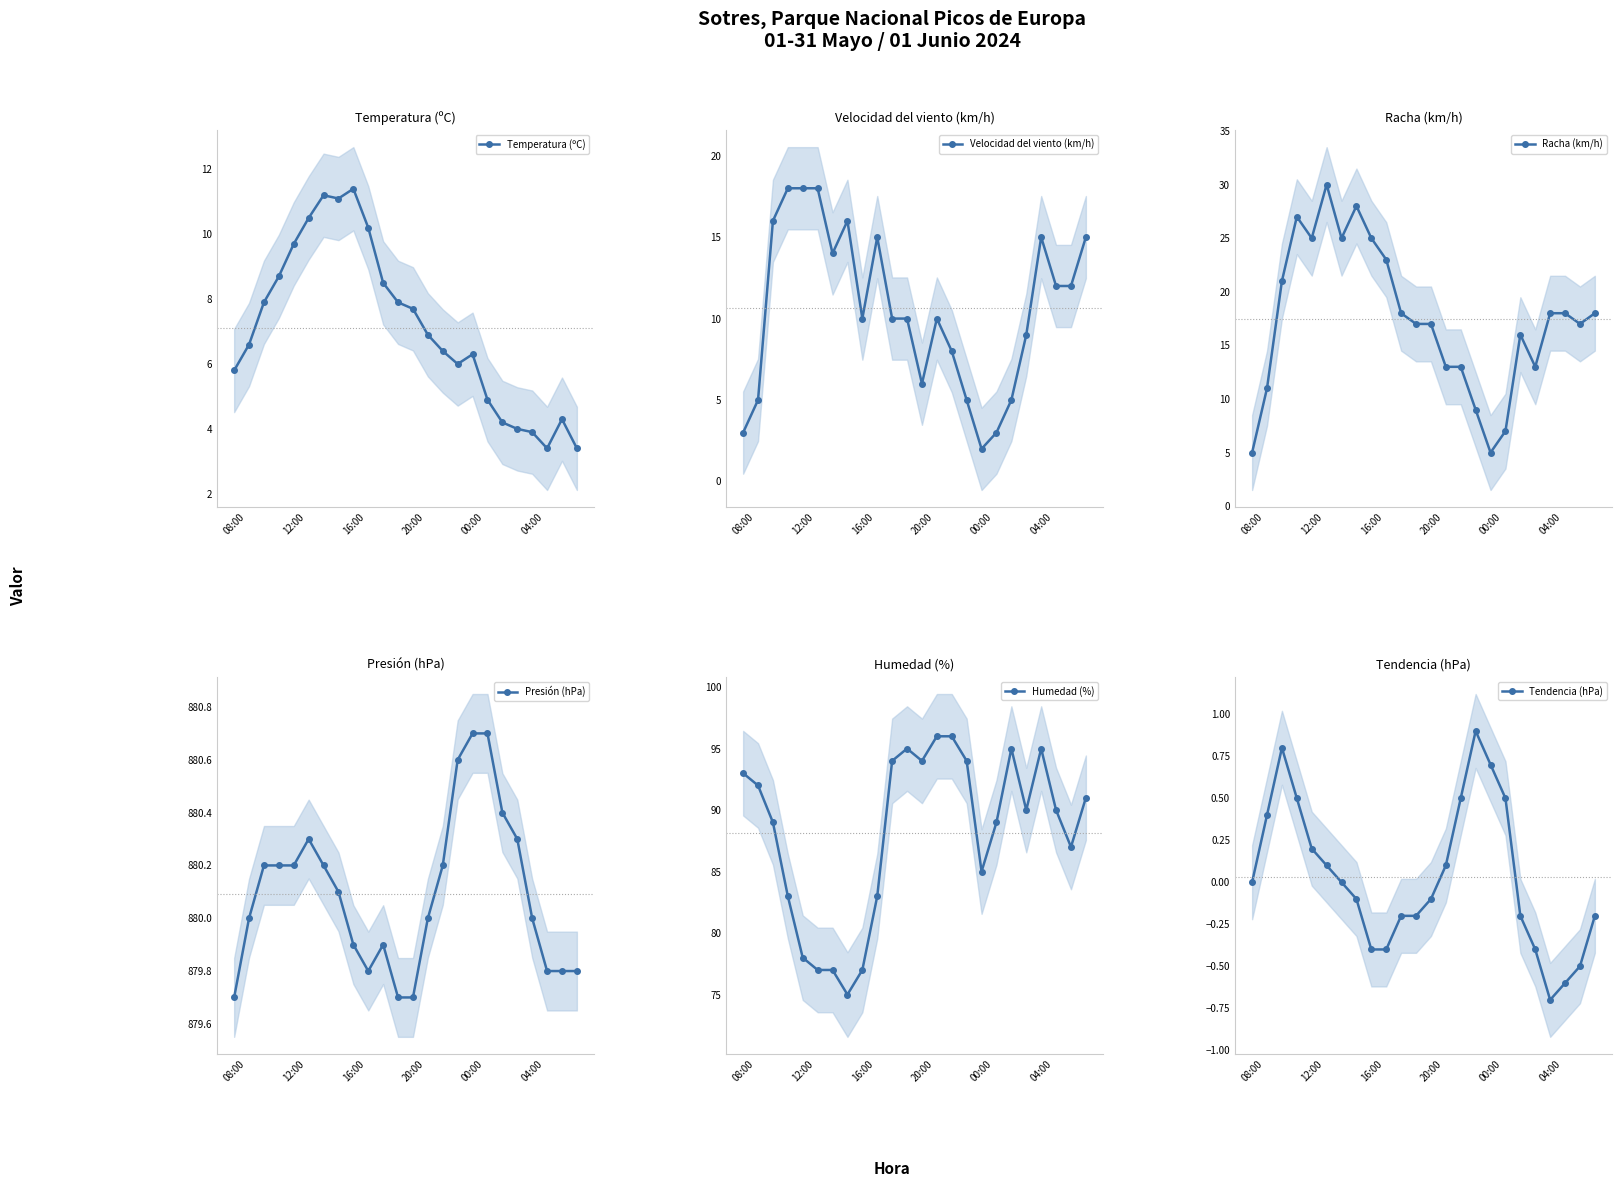

What is the highest value of the Humedad (%) series?

96